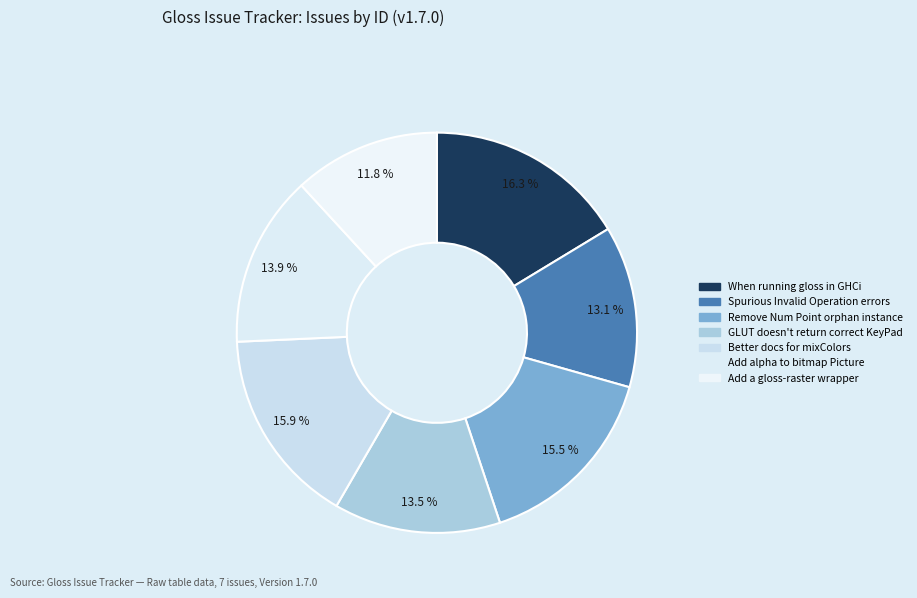

Which category has the smallest portion of the pie?

Add a gloss-raster wrapper